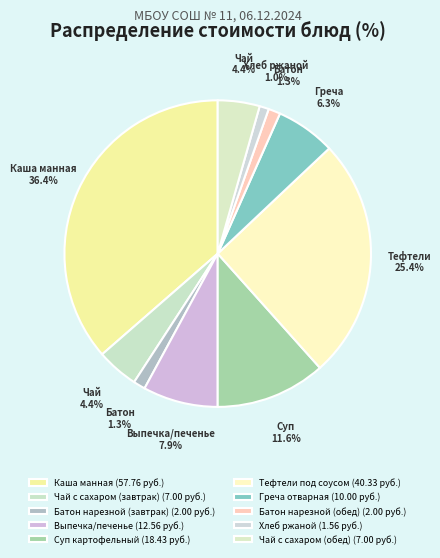

Combined, do Батон нарезной (обед) and Чай с сахаром (обед) account for over 50%?

No